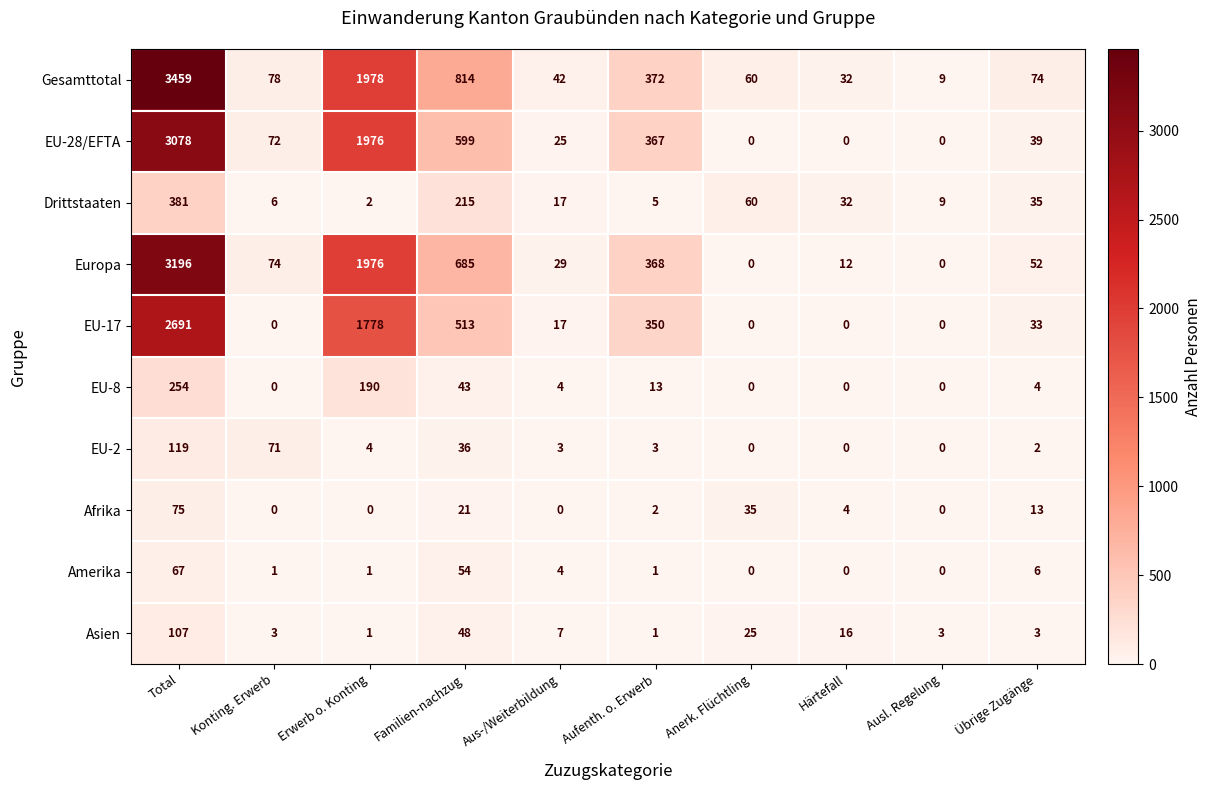

How many distinct data groups are displayed?

10